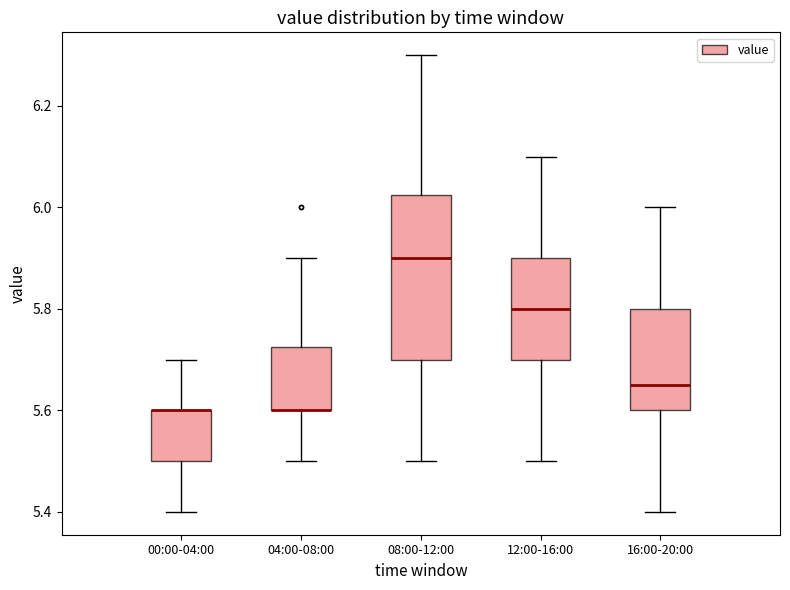

Comparing the boxes themselves (not the whiskers), which one is the tallest?

08:00-12:00